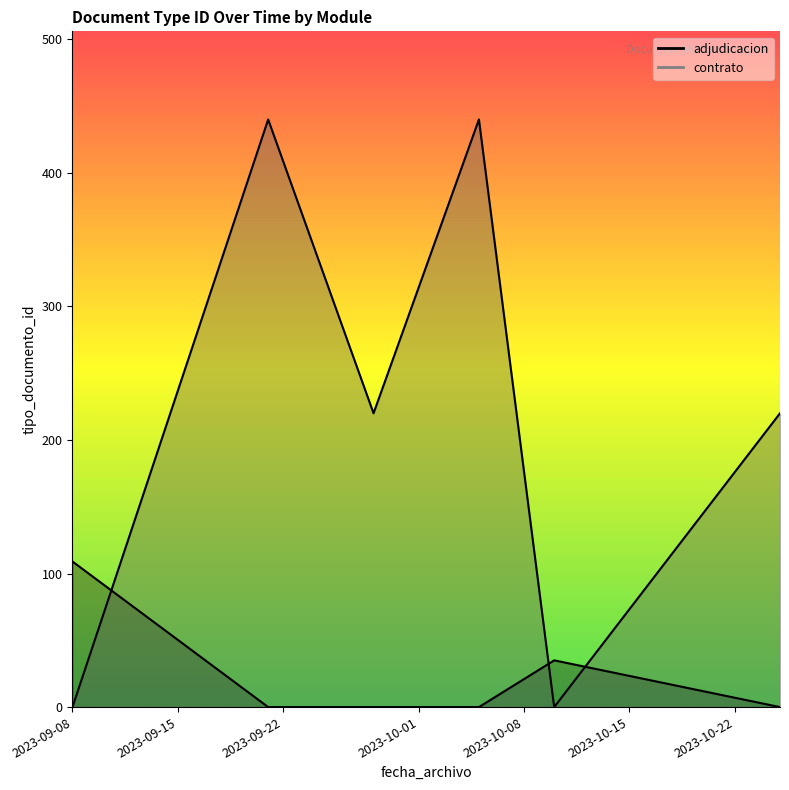

After their last crossing, which series has the higher values: contrato (line) or adjudicacion (line)?

contrato (line)